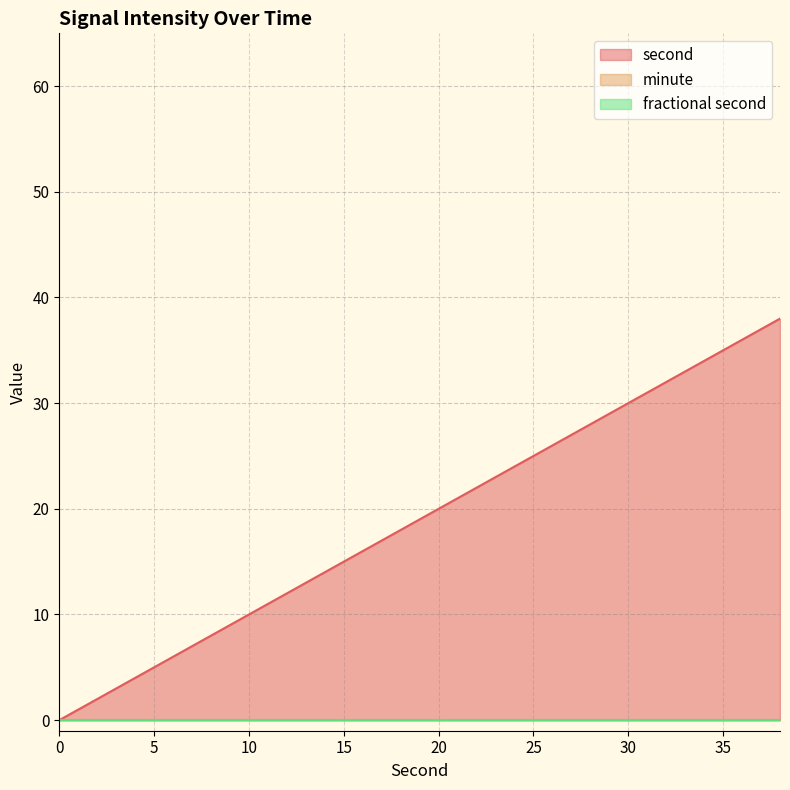

At which category is the sum across all series the highest?

38